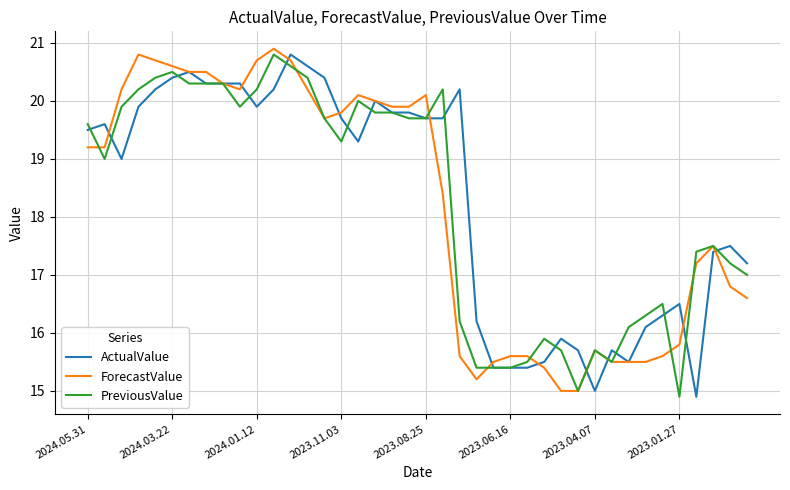

What is the lowest value of the ForecastValue series?

15.0